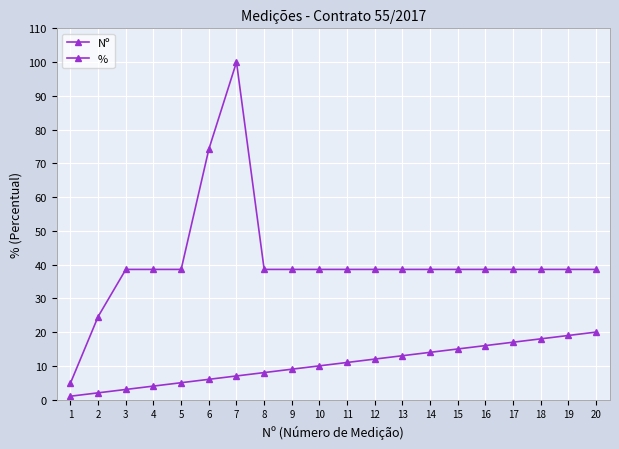

What value does the Nº series have at 19?

19.0